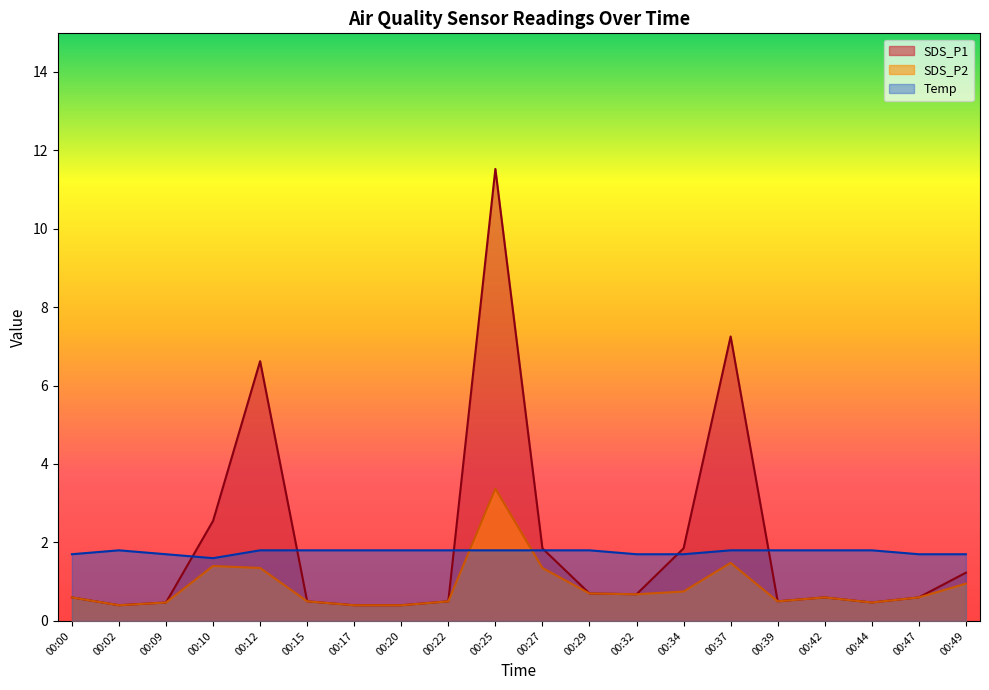

The value of SDS_P2 at 00:09 is 0.5. True or false?

True